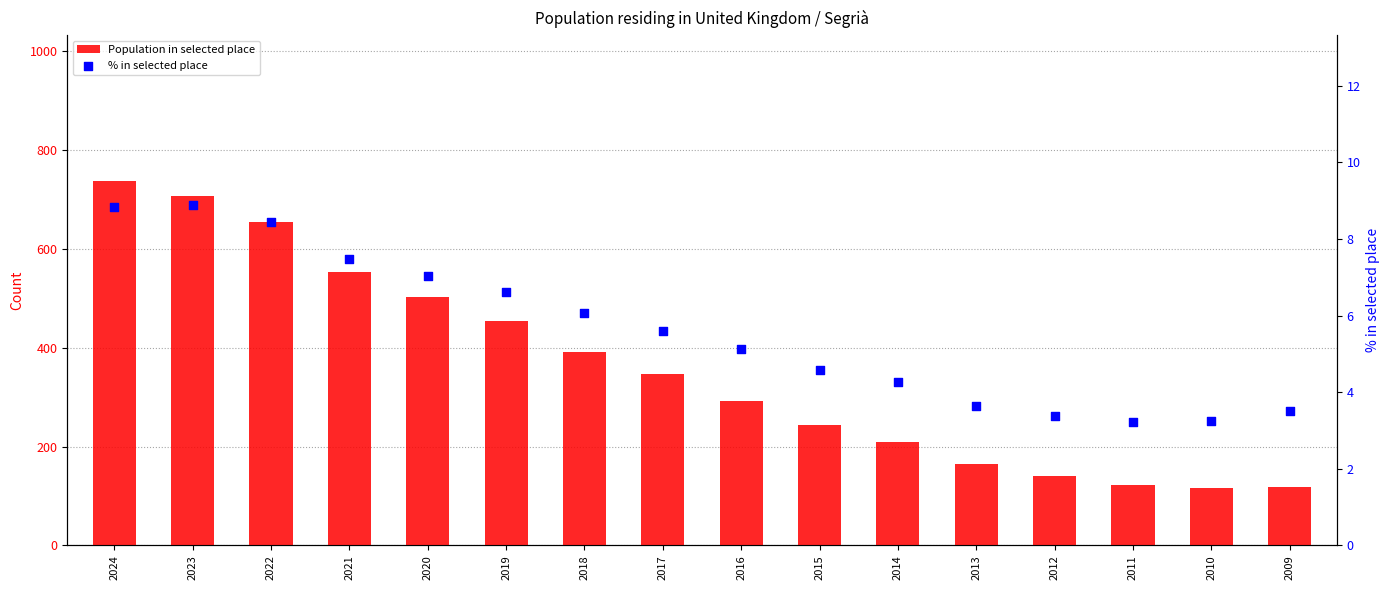

Which series contains the lowest Y value?

% in selected place